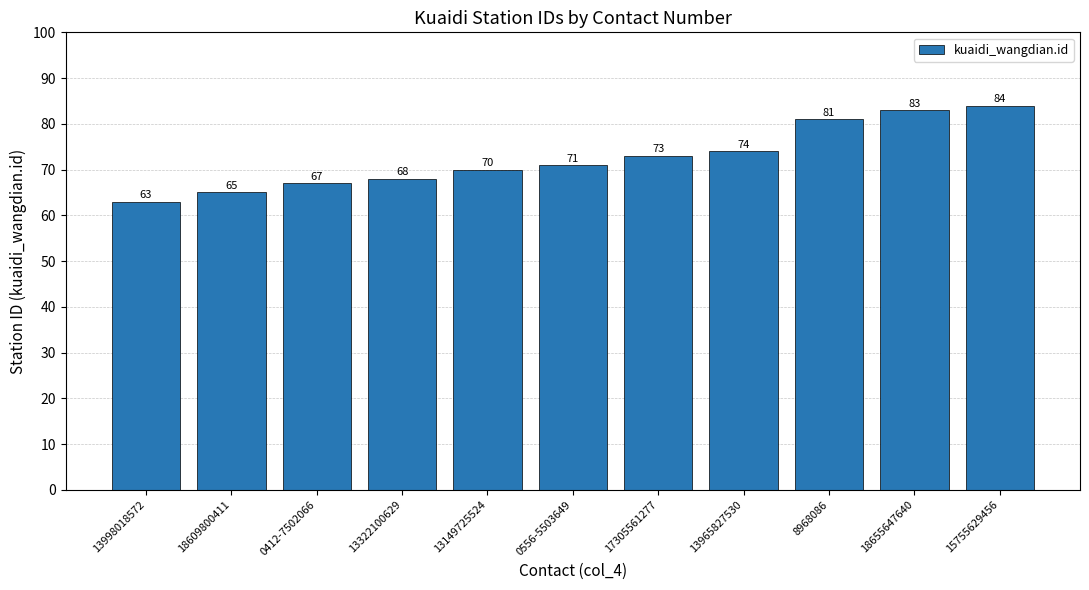

Reading left to right, extract all data points from this chart.

63	65	67	68	70	71	73	74	81	83	84